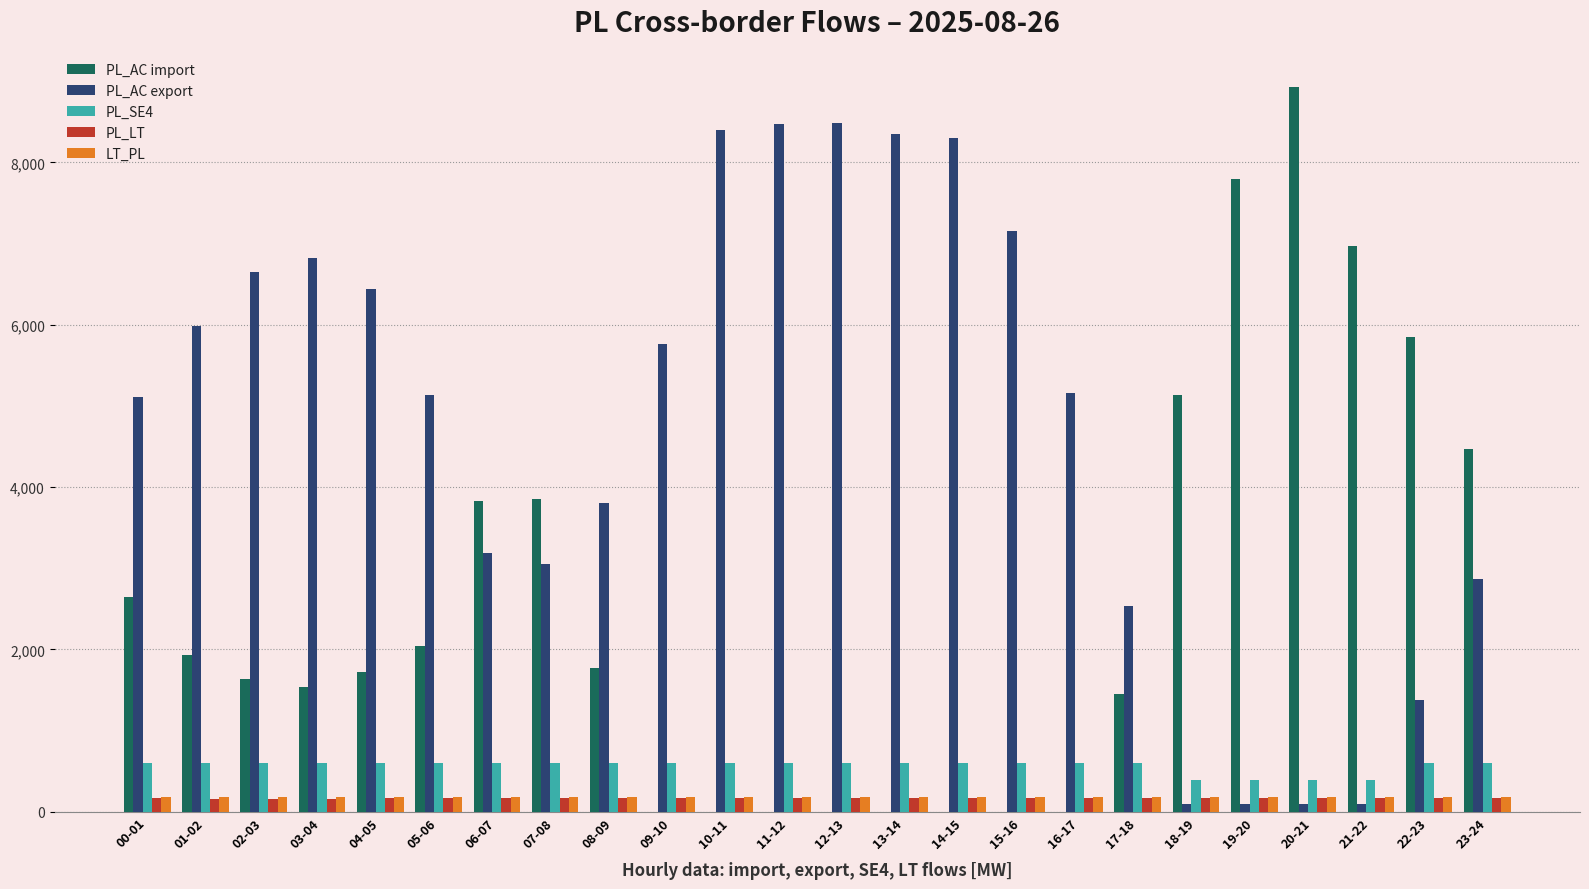

What is the sum of all PL_LT values?

3958